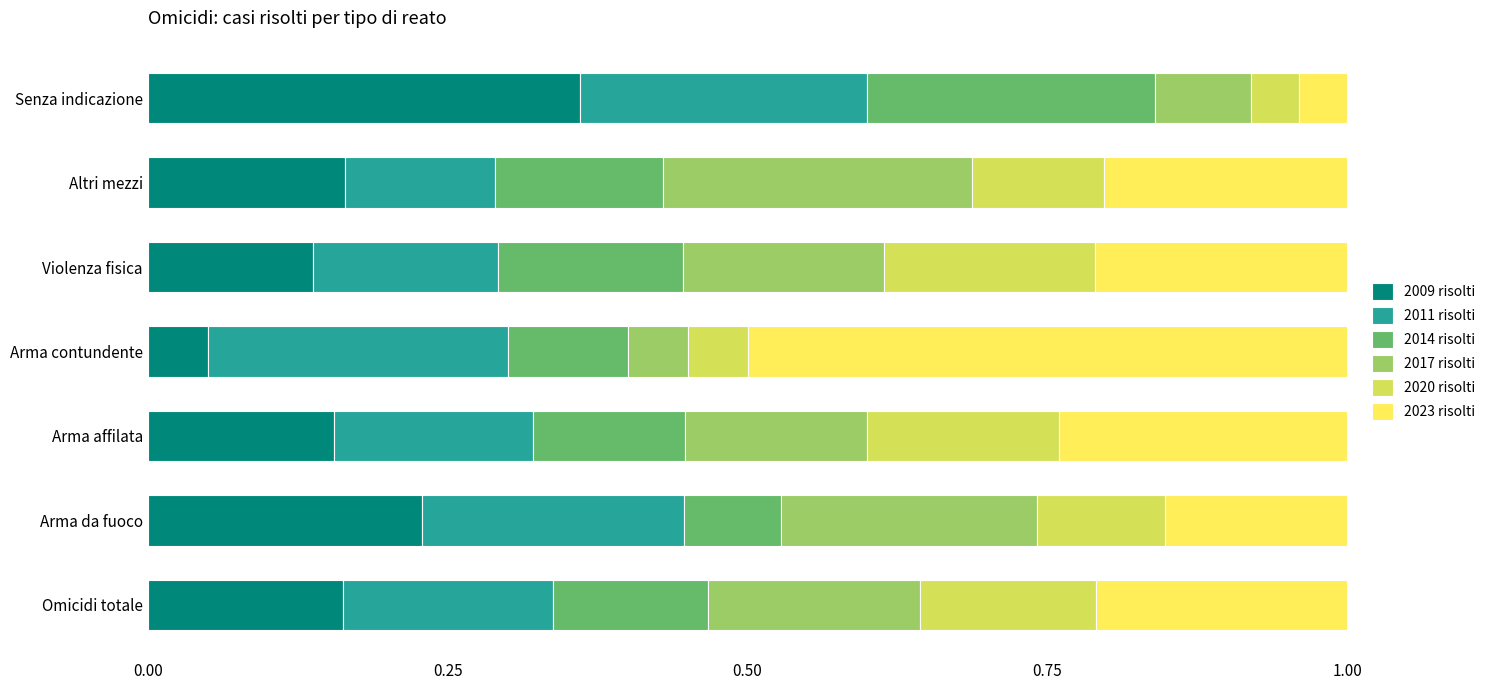

The value of 2009 risolti at Arma affilata is 0.2. True or false?

True